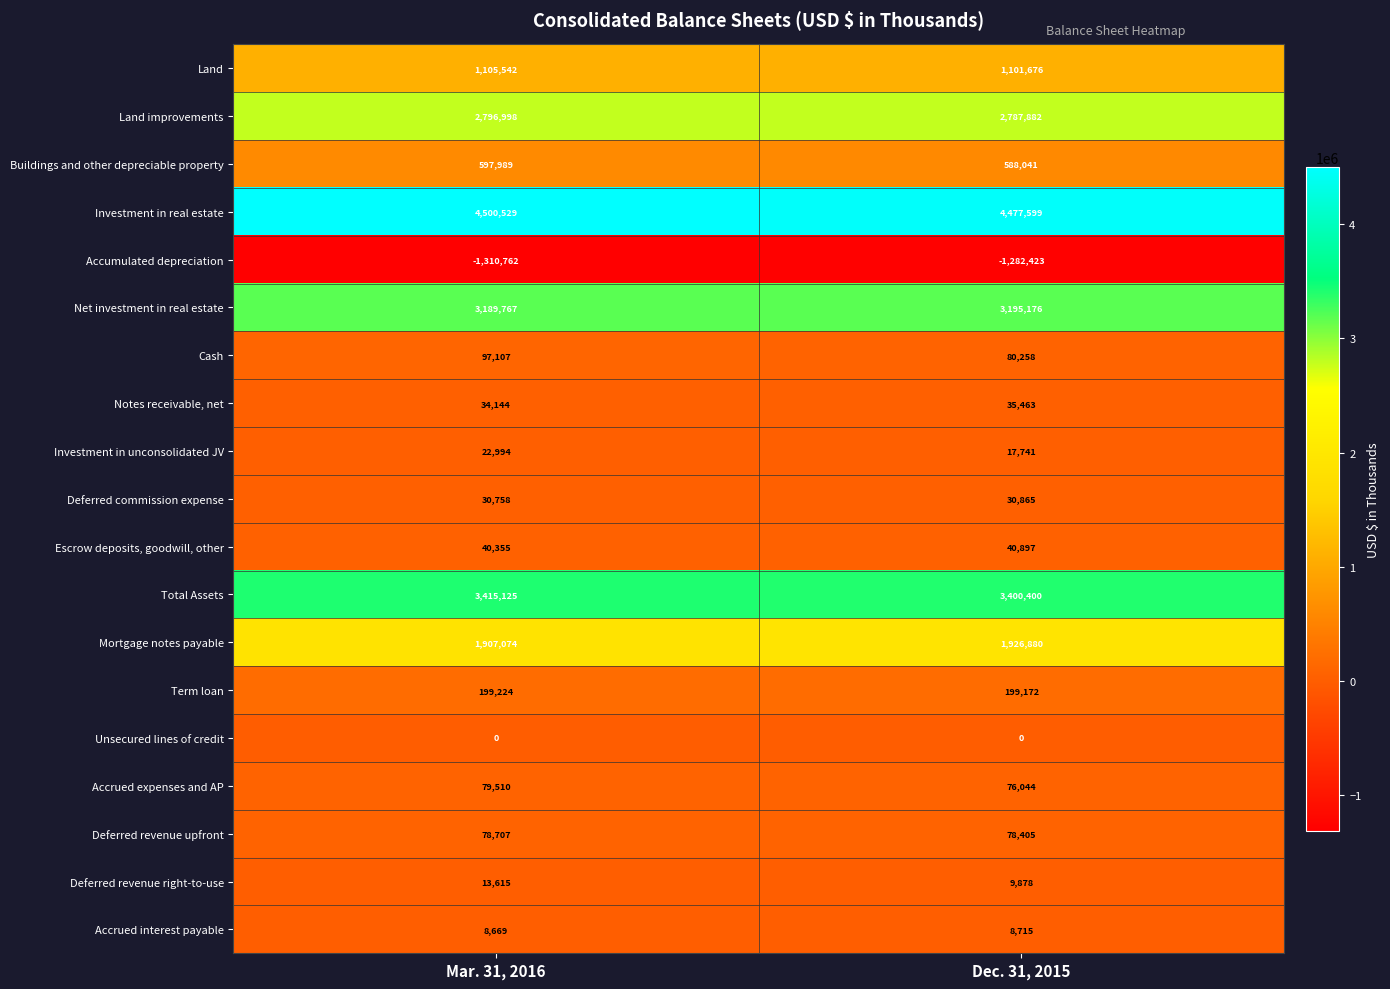

Count the number of data series in this chart.

19